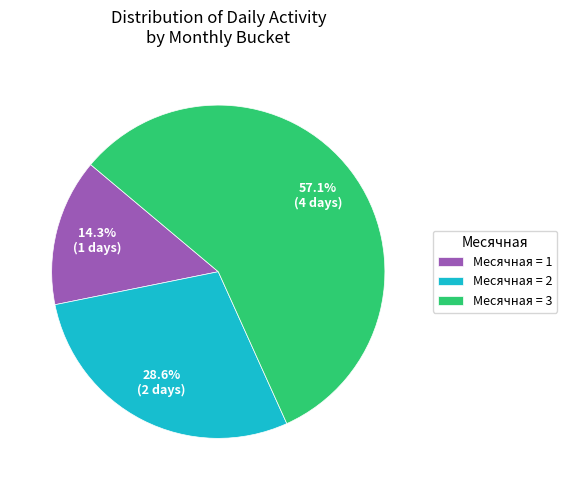

What is the largest slice in the pie chart?

Месячная = 3